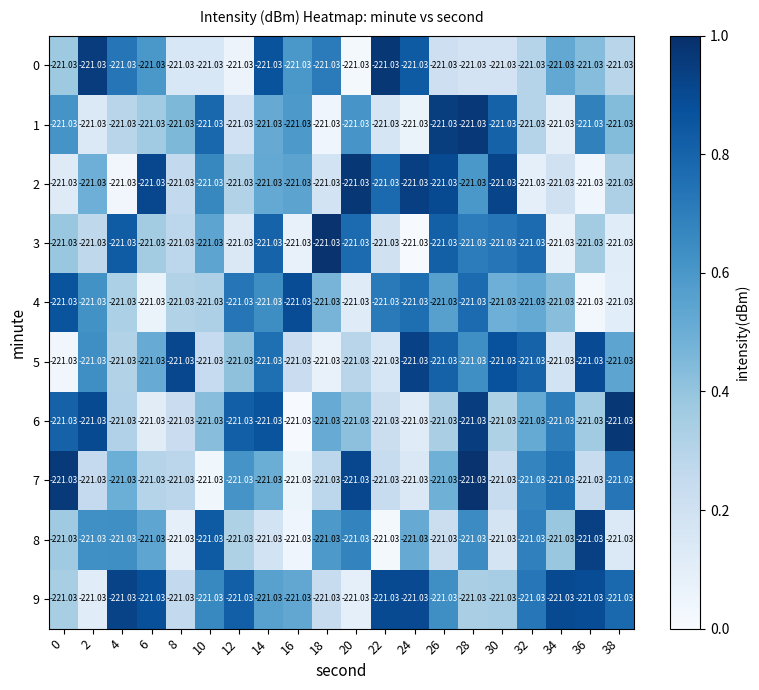

Which category has the lowest value in the 2 series?

4